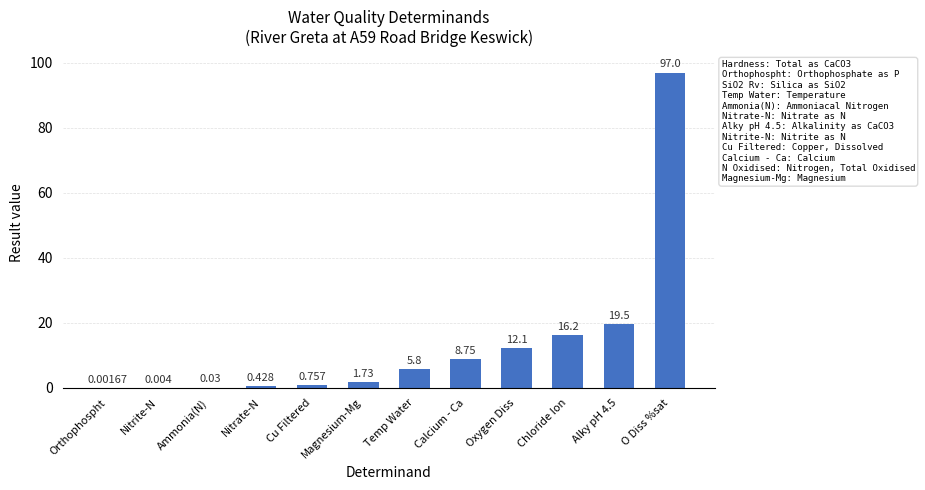

Read the value at Alky pH 4.5.

19.5